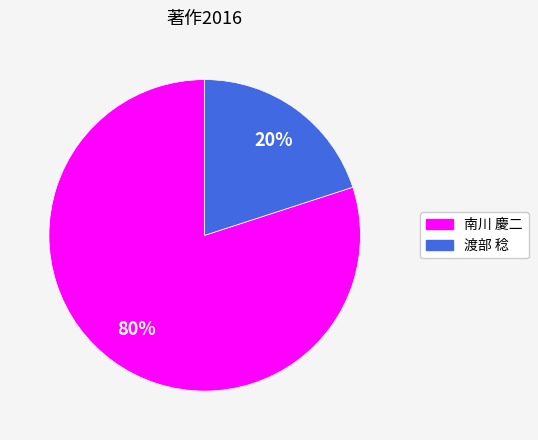

Is the sum of 渡部 稔 and 南川 慶二 greater than half?

Yes